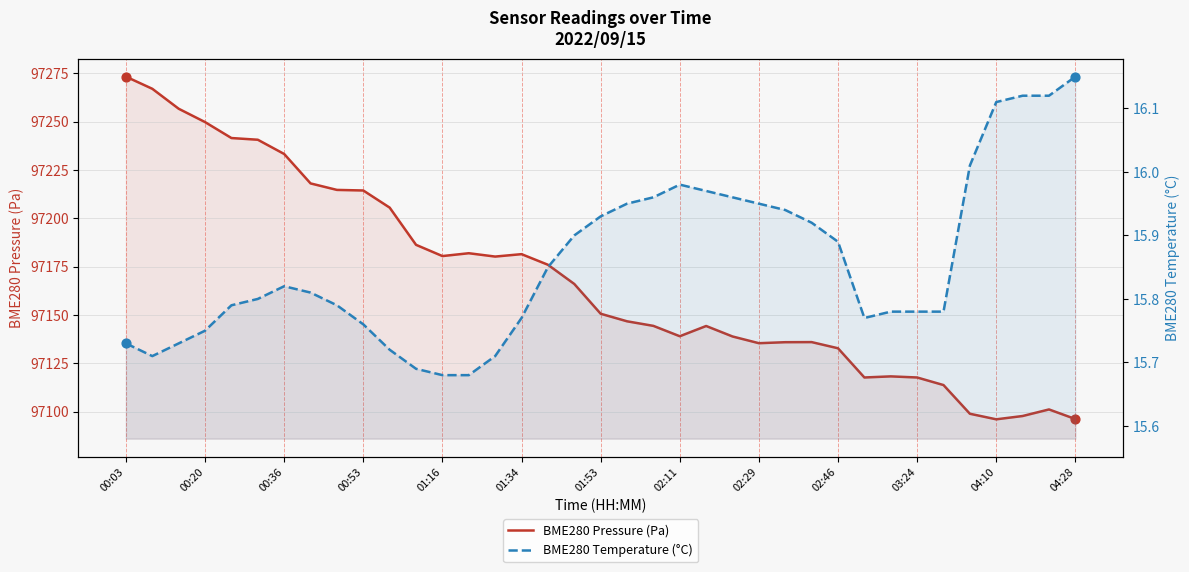

Is the value of BME280 Pressure (Pa) at 02:29 greater than the value of BME280 Temperature (°C) at 34?

Yes